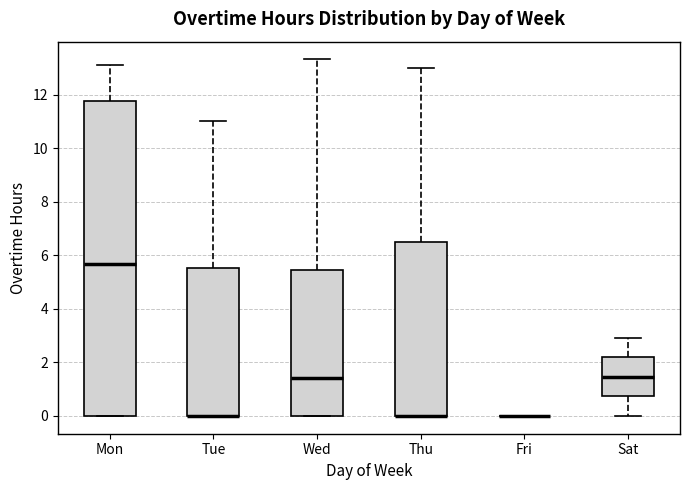

Reading left to right, read every box against the y-axis: the position of its median line, the range the box covers, and the ends of its whiskers. The values are not printed on the chart, so give them approximately, as read against the axis.

Mon: median 5.6, box 0.0 to 11.8, whiskers 0.0 to 13.2
Tue: median 0.0 (drawn on the box's lower edge), box 0.0 to 5.6, whiskers 0.0 to 11.0
Wed: median 1.4, box 0.0 to 5.4, whiskers 0.0 to 13.4
Thu: median 0.0 (drawn on the box's lower edge), box 0.0 to 6.4, whiskers 0.0 to 13.0
Fri: box collapsed to a line at 0.0, whiskers 0.0 to 0.0
Sat: median 1.4, box 0.8 to 2.2, whiskers 0.0 to 3.0